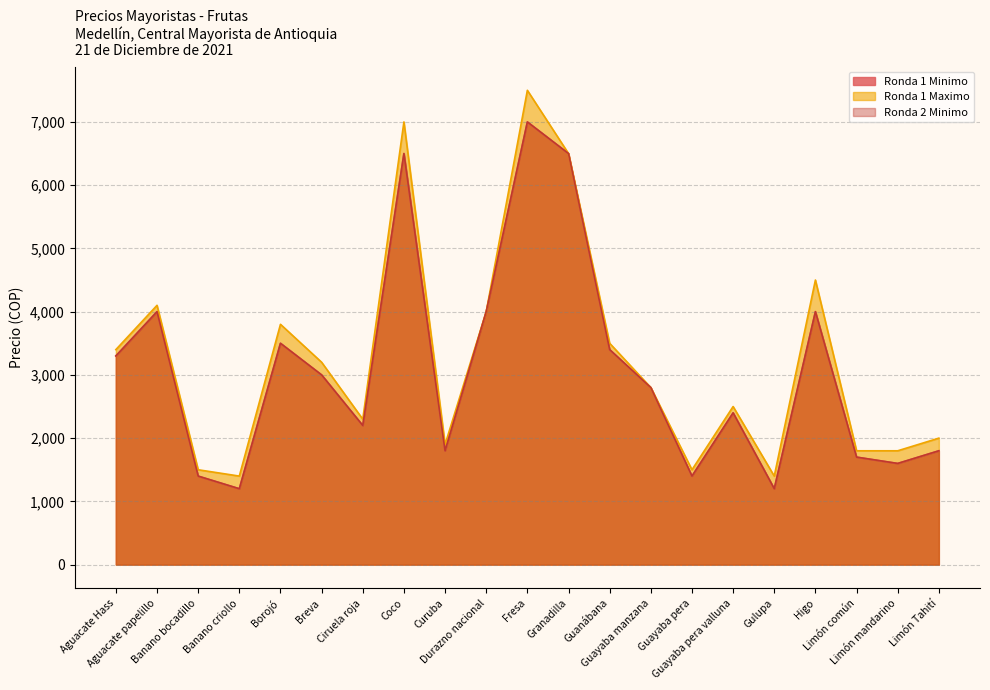

What is the difference between the second highest and minimum values in the Ronda 1 Minimo series?

5300